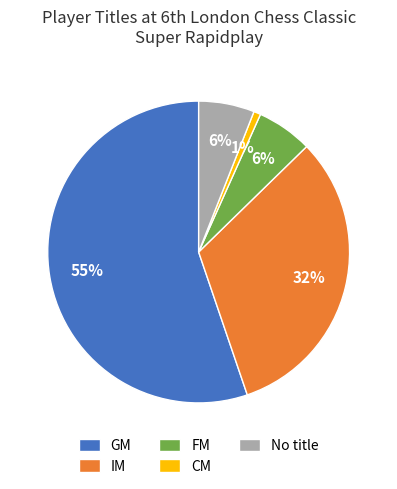

To the nearest percent, what is the difference between the largest and smallest slice percentages?

54%